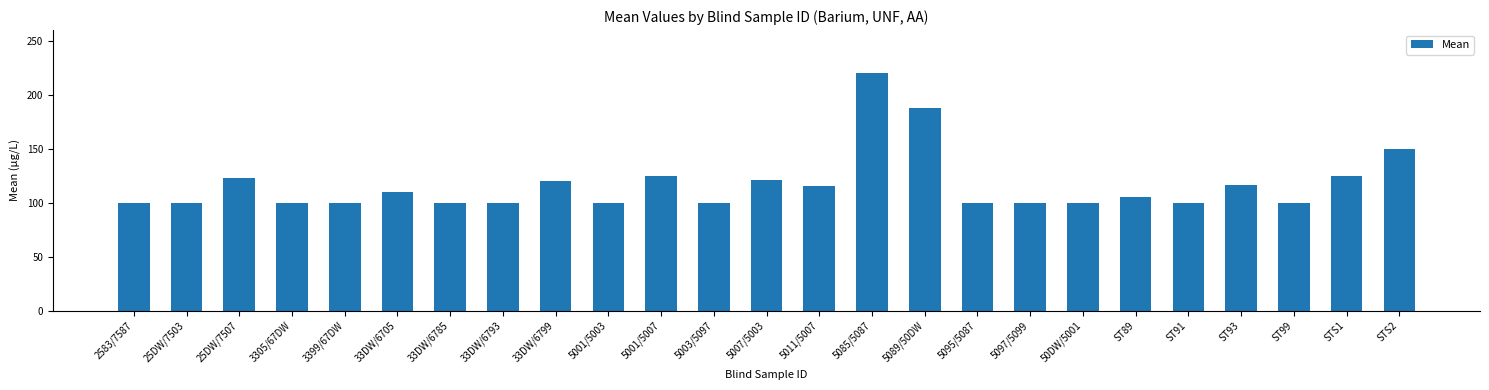

What is the sum of the values at 33DW/6799 and 5011/5007?

235.4